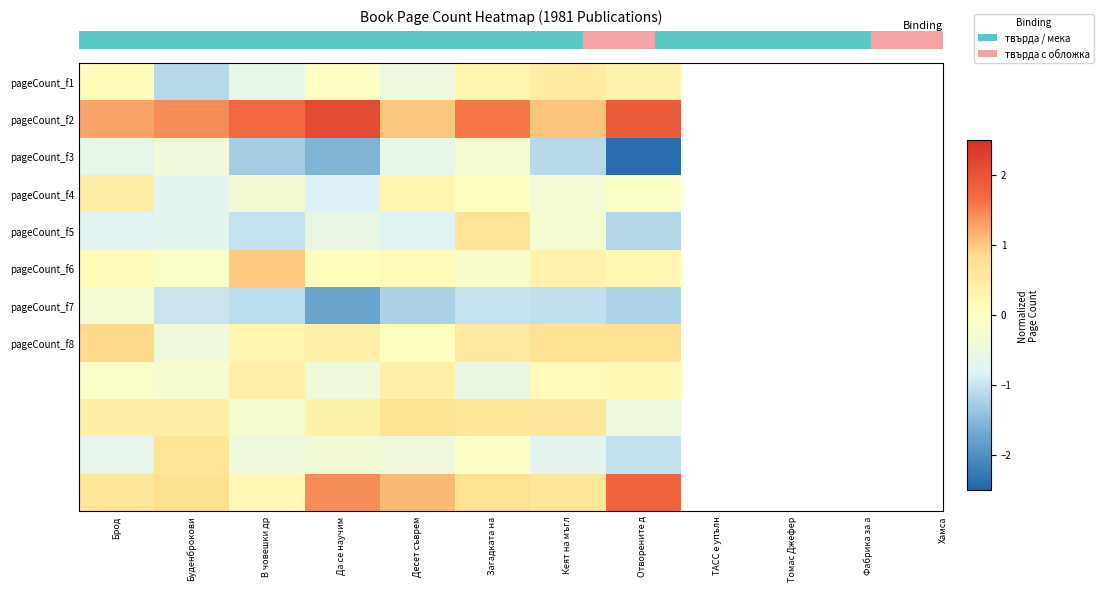

How many data points does each series have?

8